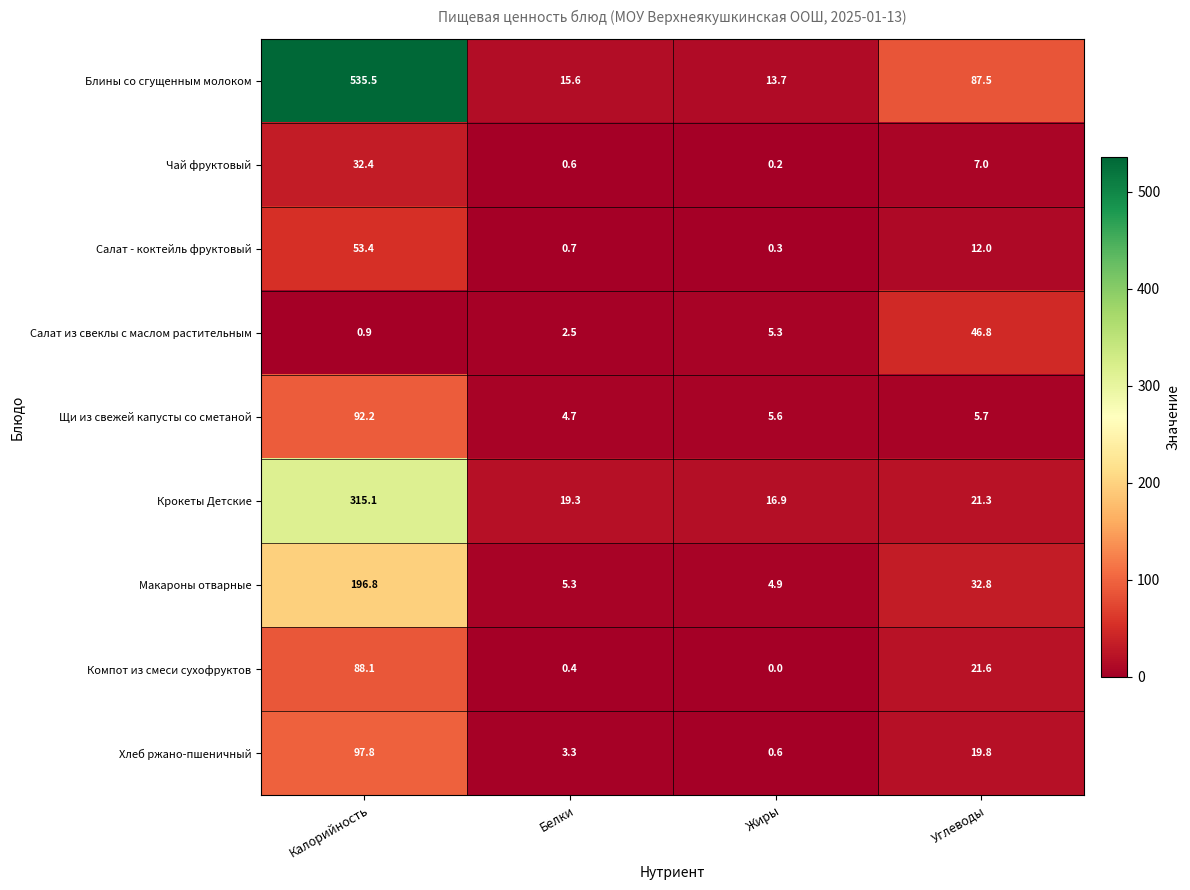

How many data points in Салат - коктейль фруктовый are less than 12?

2